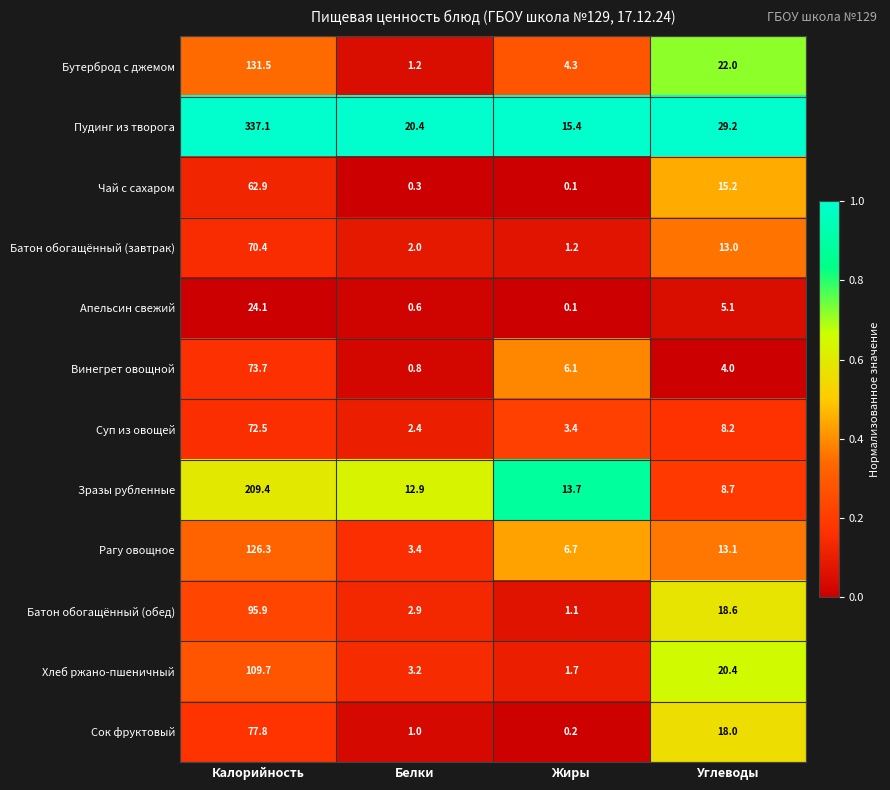

Between Калорийность and Белки, which series saw the biggest shift?

Пудинг из творога